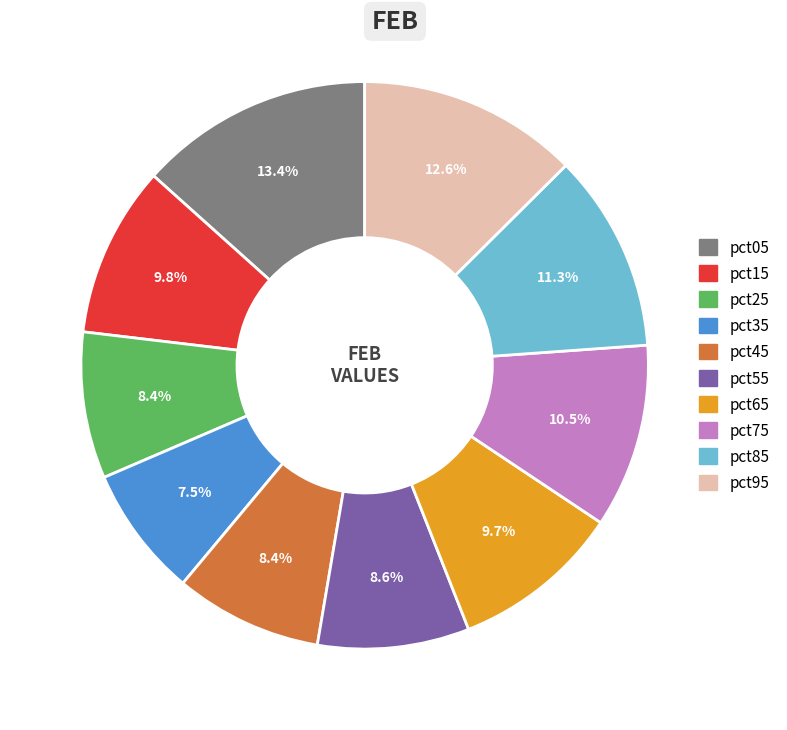

Is there any slice that represents more than half of the pie?

No